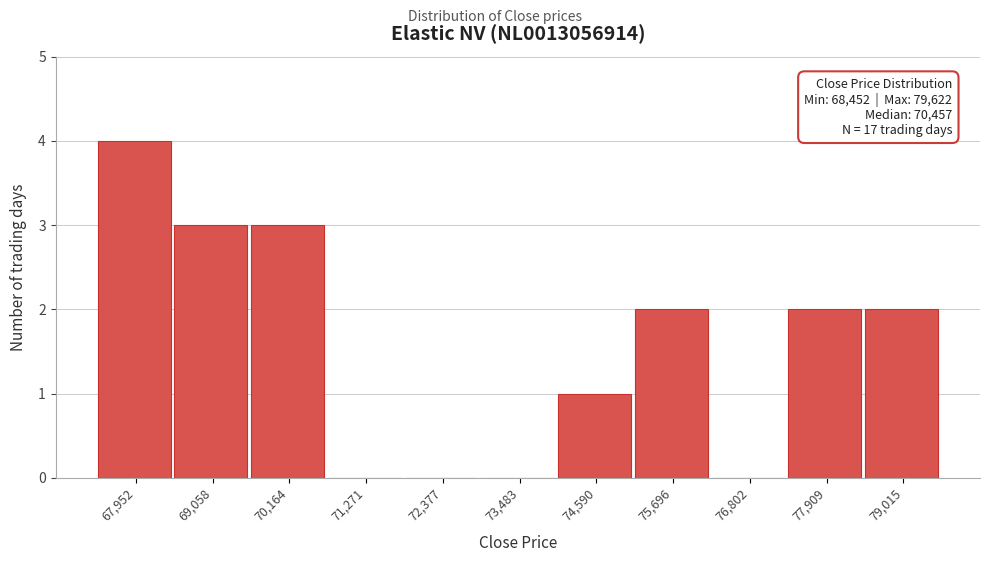

Reading right to left, list all the values displayed in this chart.

79,015=2	77,909=2	76,802=0	75,696=2	74,590=1	73,483=0	72,377=0	71,271=0	70,164=3	69,058=3	67,952=4